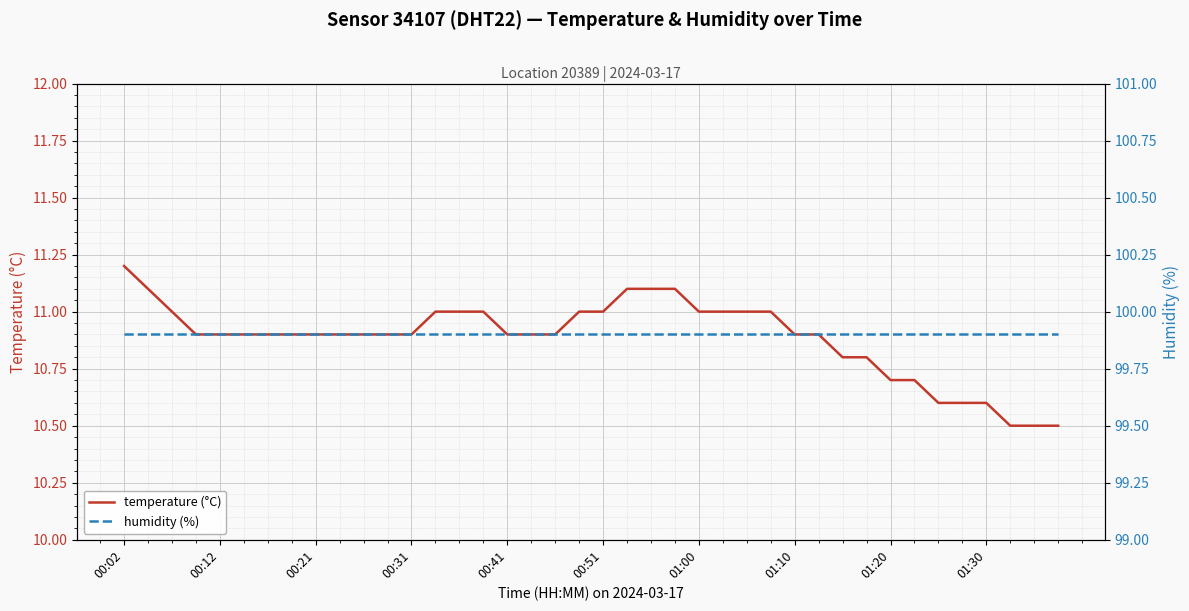

True or false: temperature (°C) has a value of 4.6 at 00:02.

False